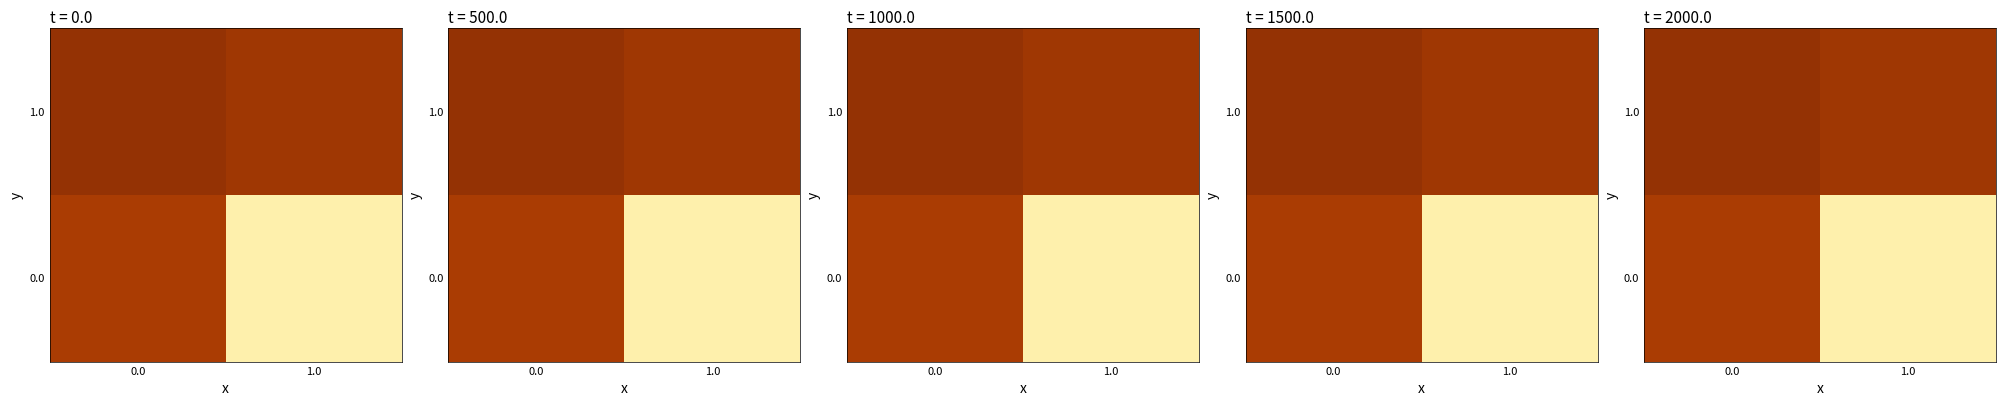

Is it true that 0.0 equals 2 at 0.0?

False